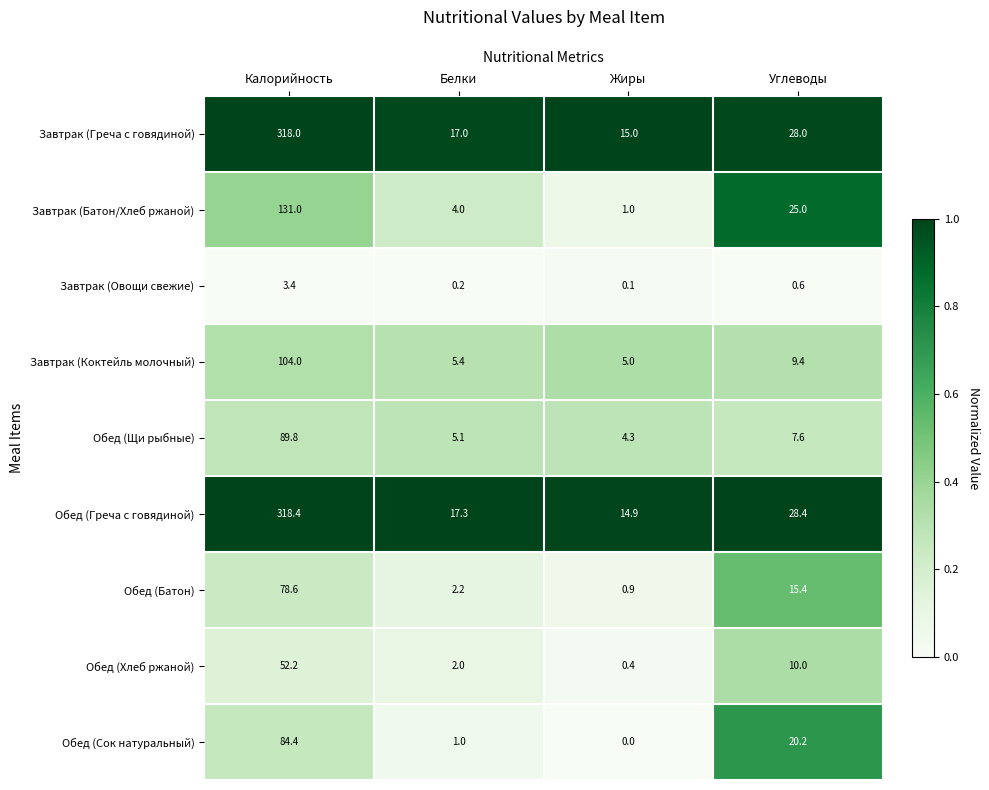

List the series in order of their peak value, highest first.

Обед (Греча с говядиной), Завтрак (Греча с говядиной), Завтрак (Батон/Хлеб ржаной), Завтрак (Коктейль молочный), Обед (Щи рыбные), Обед (Сок натуральный), Обед (Батон), Обед (Хлеб ржаной), Завтрак (Овощи свежие)